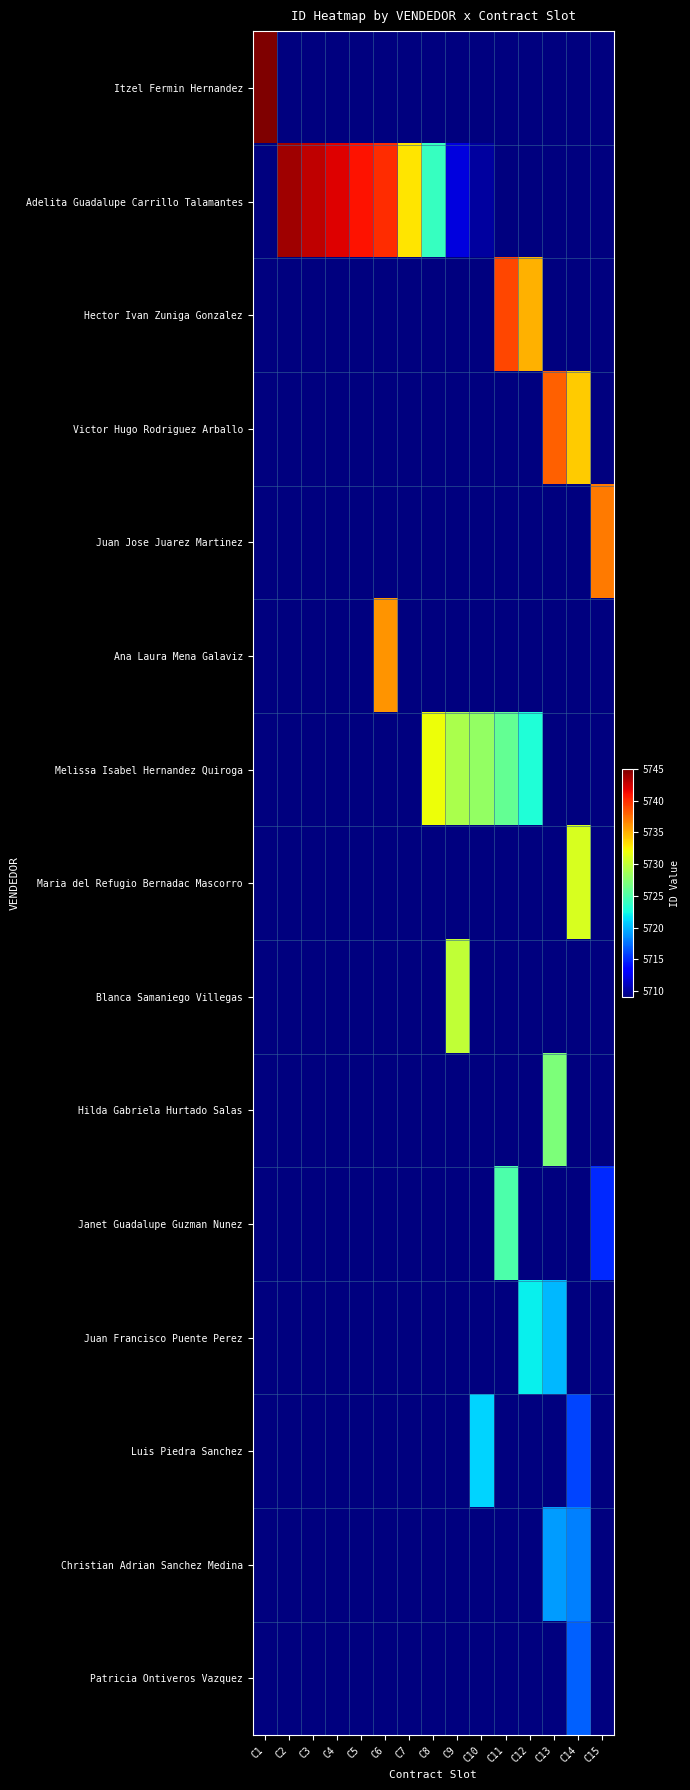

At which category is the sum across all series the highest?

C14